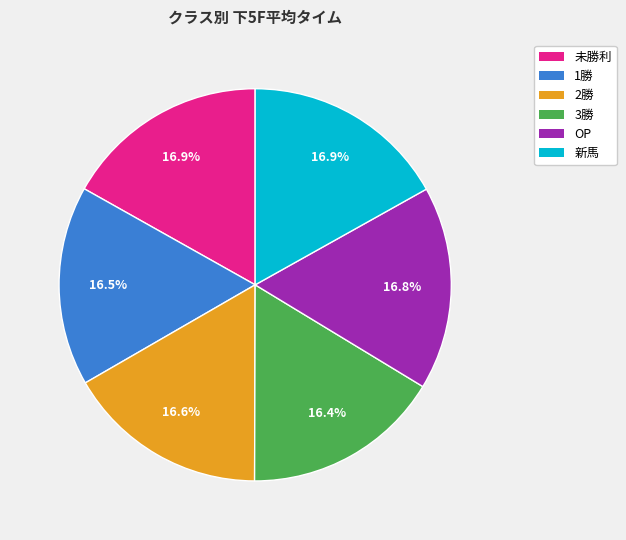

Is the sum of OP and 未勝利 greater than half?

No